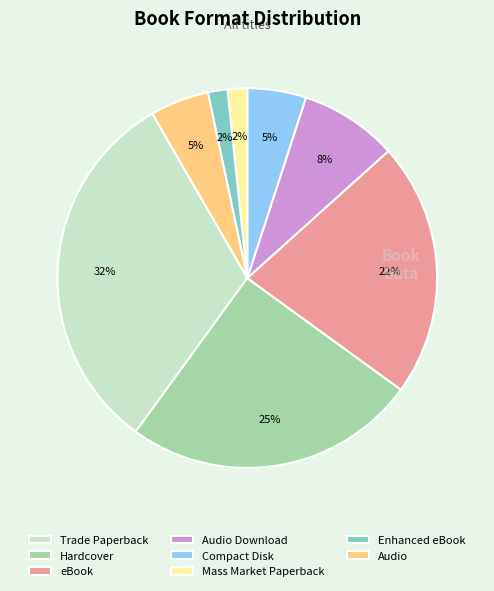

To the nearest percent, what is the difference between the largest and smallest slice percentages?

30%